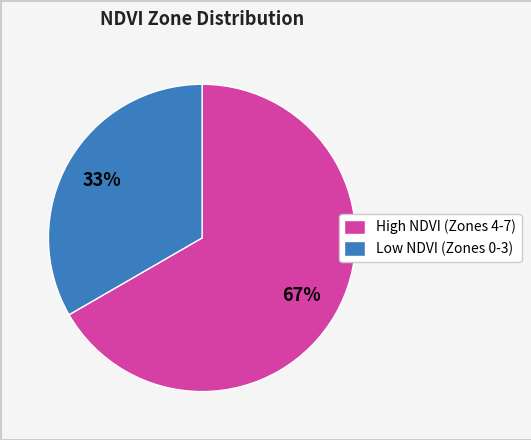

Is it true that High NDVI (Zones 4-7) is 67% of the pie?

True